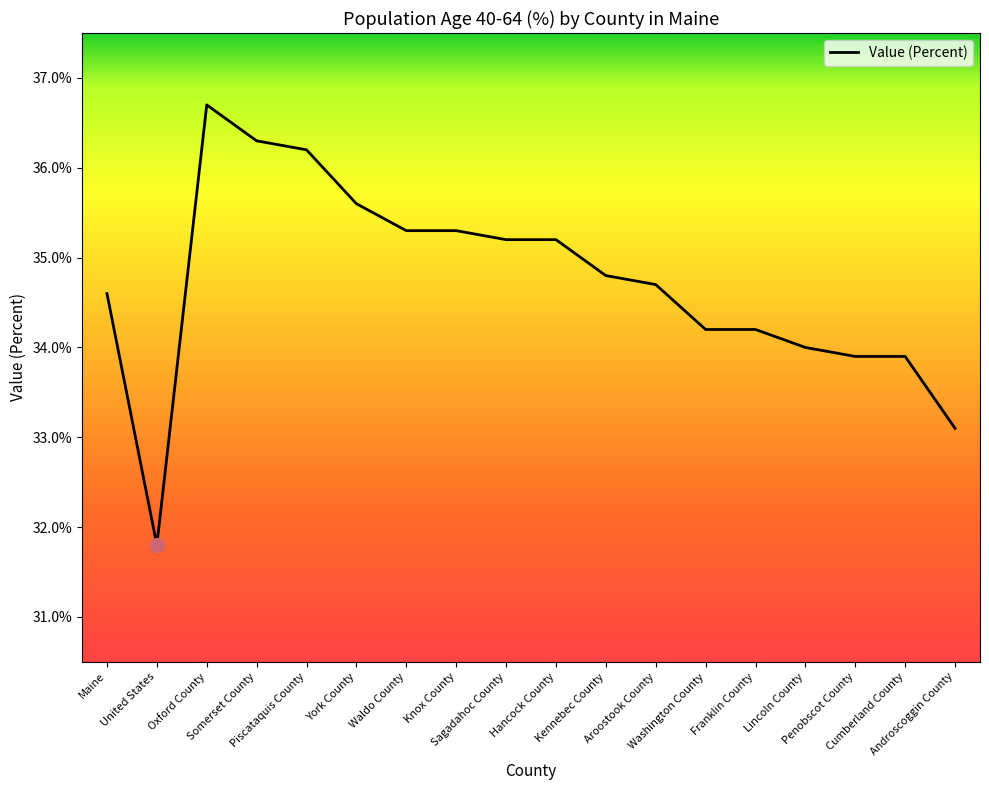

What is the minimum value shown in the chart?

31.8